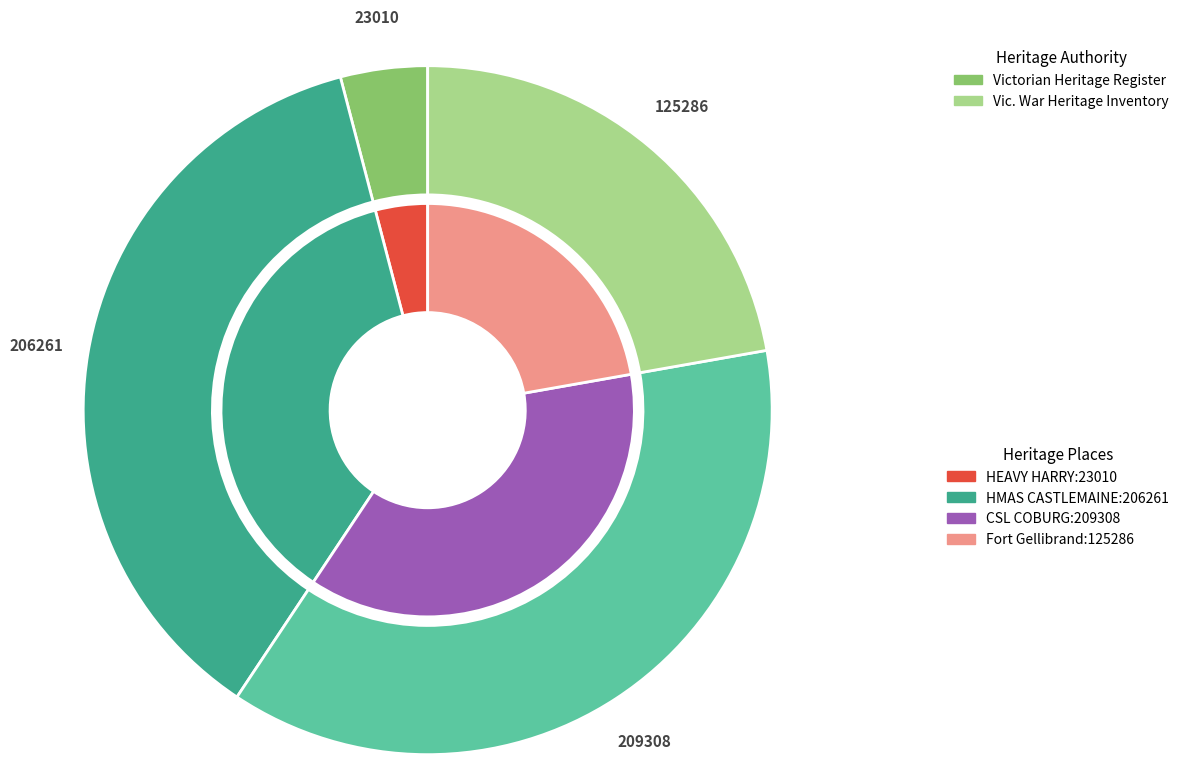

True or false: Fort Gellibrand Williamstown accounts for 34% of the total.

False